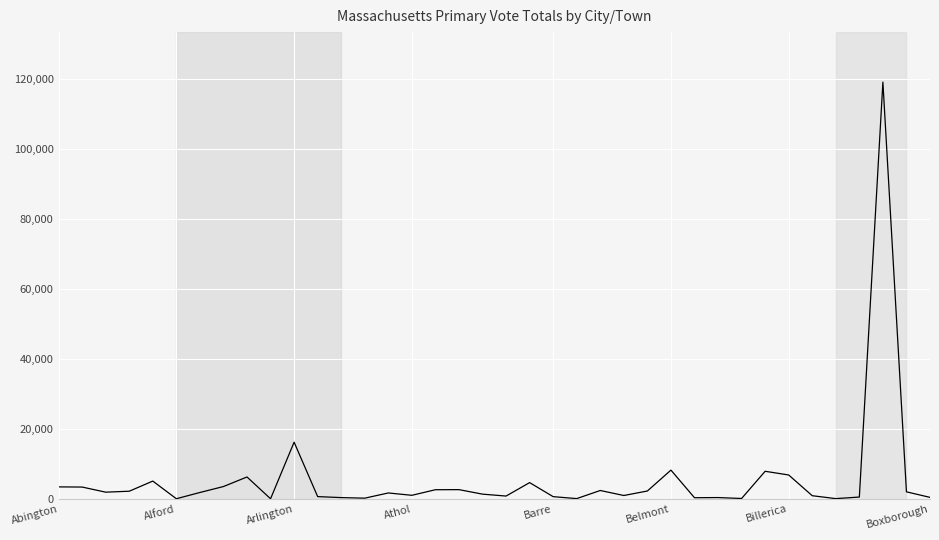

What is the difference between the maximum and minimum values?

118989